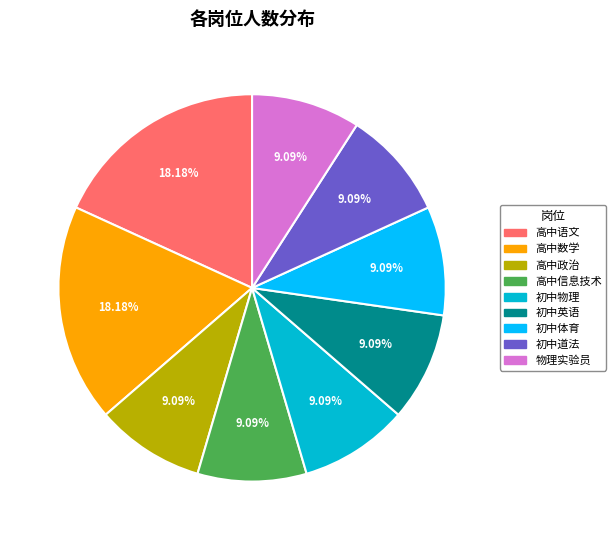

The 初中道法 slice represents 9% of the pie. True or false?

True